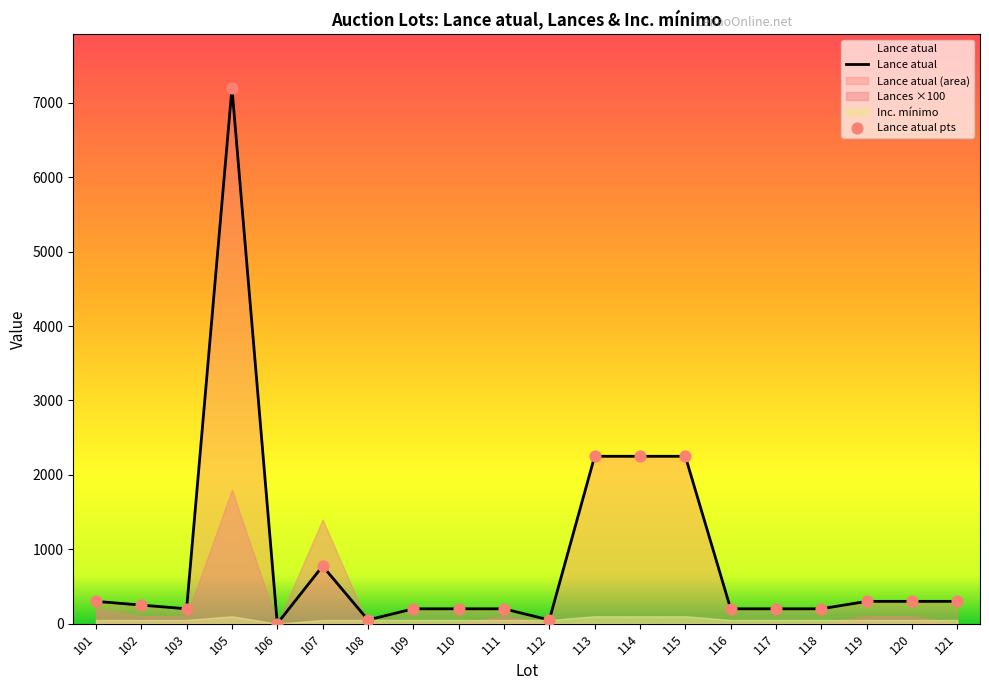

At how many categories does at least one series exceed 775?

4